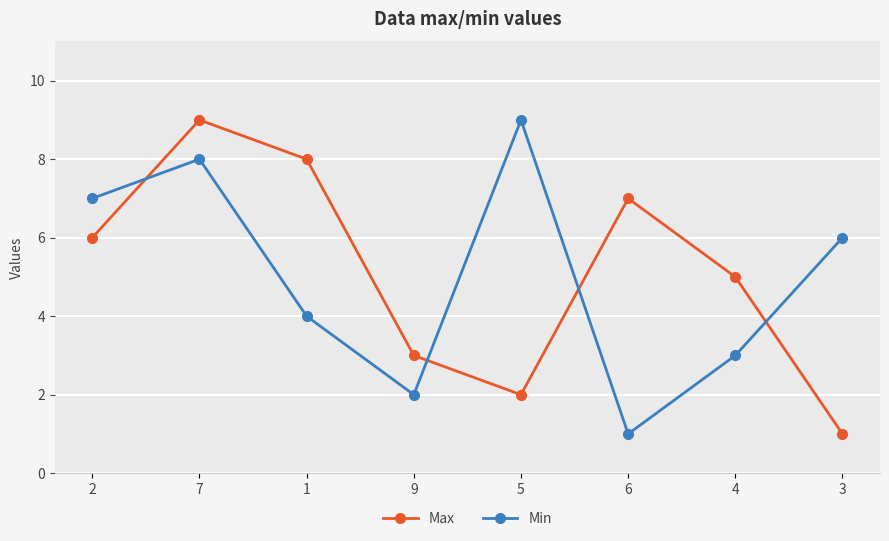

How many times do Min and Max cross each other?

4